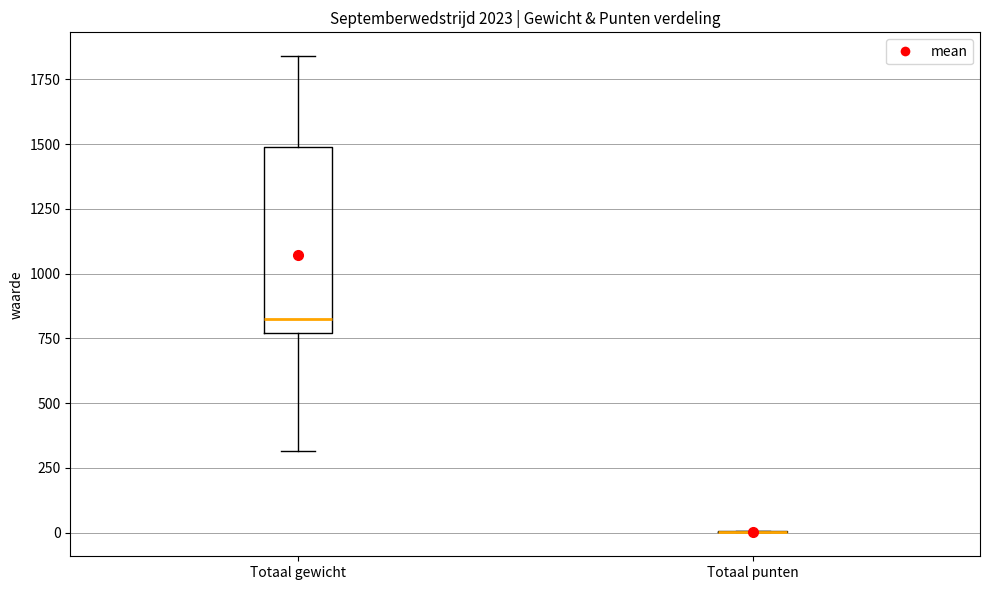

Reading left to right, transcribe this box plot: for each box, give where its median line is, the range the box spans, and where its two whiskers end, as read against the y-axis. The values are not printed on the chart, so give them approximately, as read against the axis.

Totaal gewicht: median 850, box 750 to 1500, whiskers 300 to 1850
Totaal punten: box collapsed to a line at 0, whiskers 0 to 0